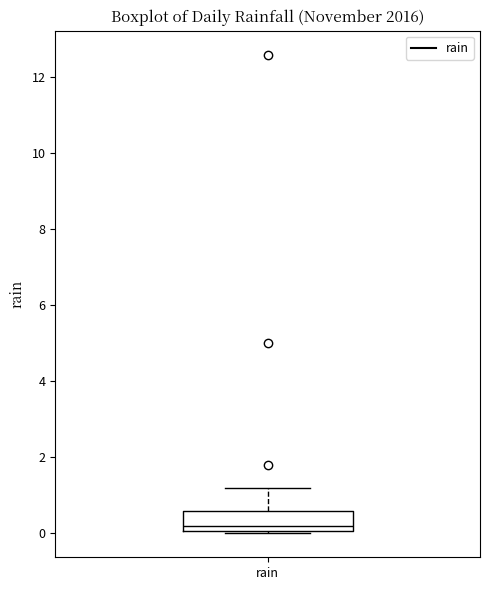

Transcribe this box plot: give where the median line is, the range the box spans, and where the two whiskers end, as read against the y-axis. The values are not printed on the chart, so give them approximately, as read against the axis.

median 0.2, box 0.0 to 0.6, whiskers 0.0 to 1.2